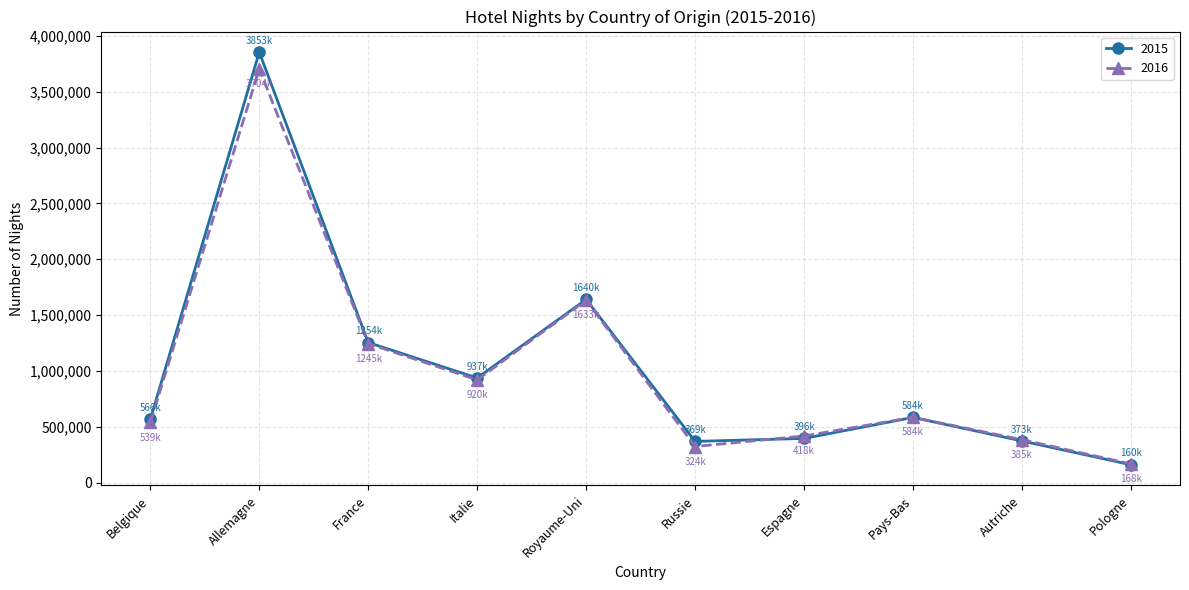

What is the label of the 8th point from the right?

France